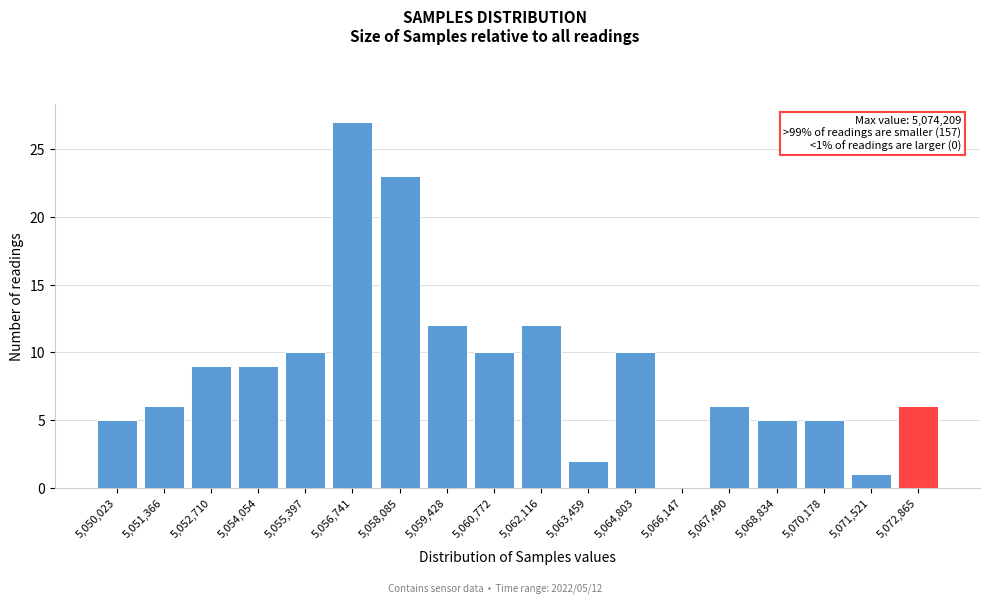

Reading right to left, extract all data points from this chart.

5,072,865=6	5,071,521=1	5,070,178=5	5,068,834=5	5,067,490=6	5,066,147=0	5,064,803=10	5,063,459=2	5,062,116=12	5,060,772=10	5,059,428=12	5,058,085=23	5,056,741=27	5,055,397=10	5,054,054=9	5,052,710=9	5,051,366=6	5,050,023=5